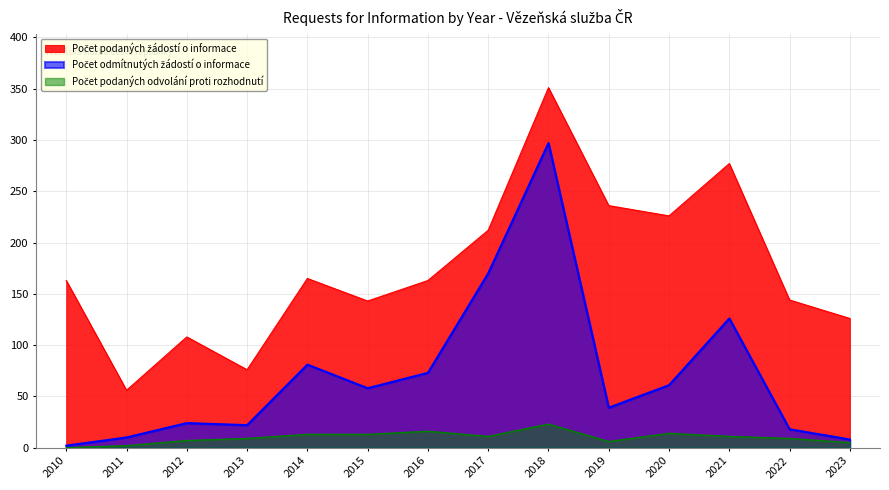

List the labels in order of Počet odmítnutých žádostí o informace value, smallest first.

2010, 2023, 2011, 2022, 2013, 2012, 2019, 2015, 2020, 2016, 2014, 2021, 2017, 2018